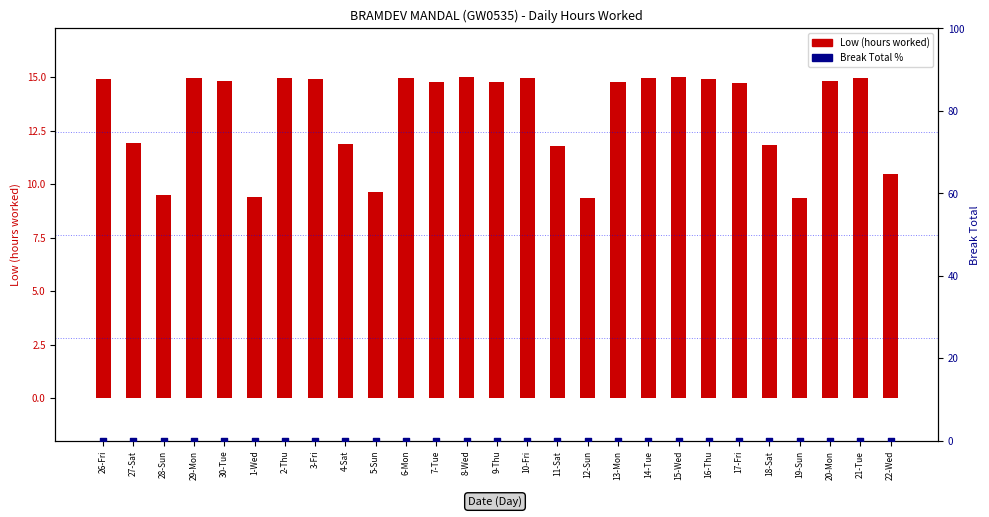

At how many categories does at least one series exceed 7?

27